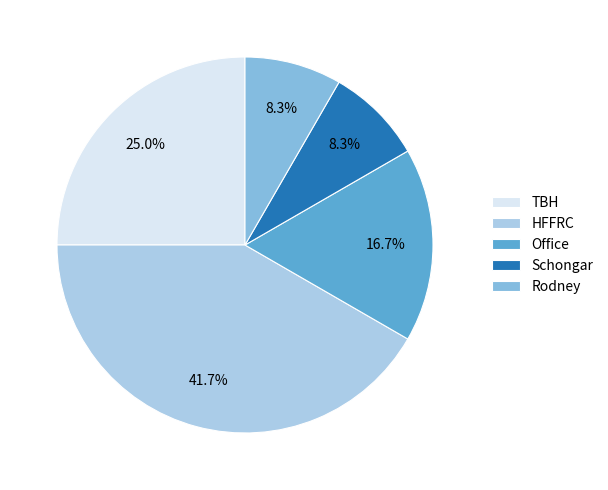

Which slice is the largest?

HFFRC